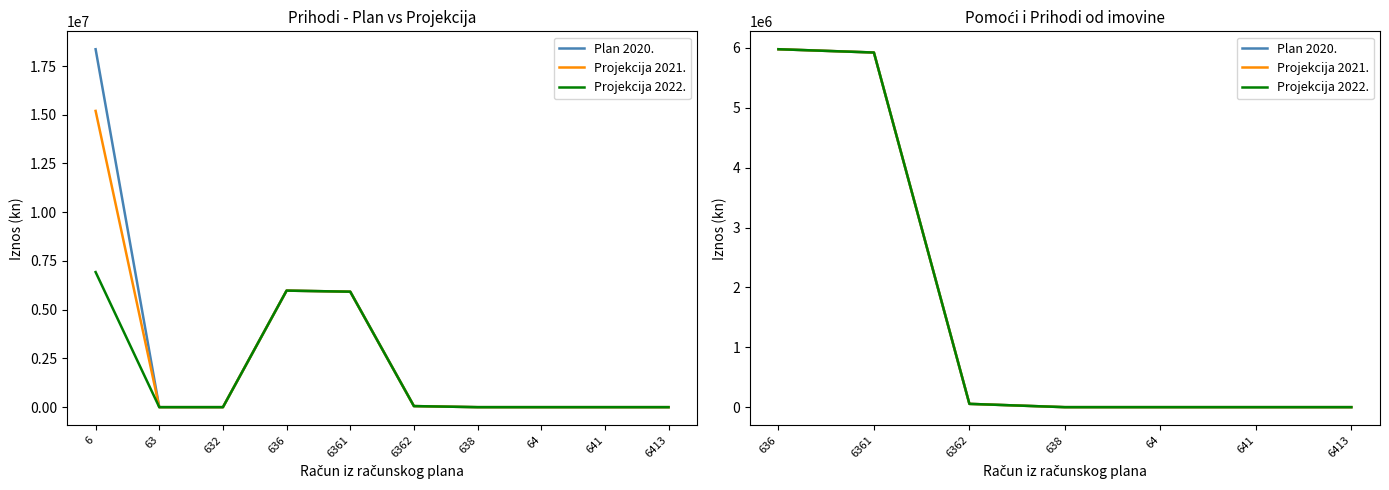

How many lines are shown in the chart?

3